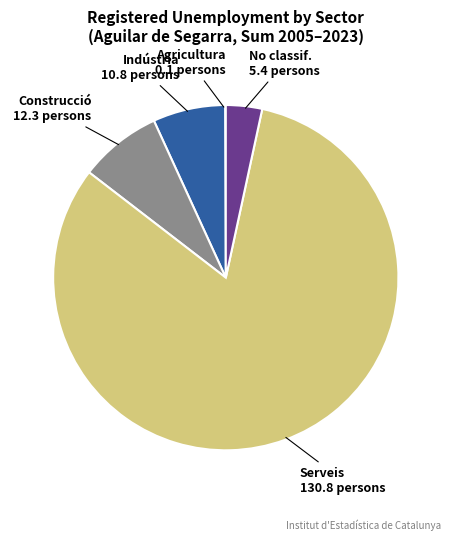

Which slice is the largest?

Serveis